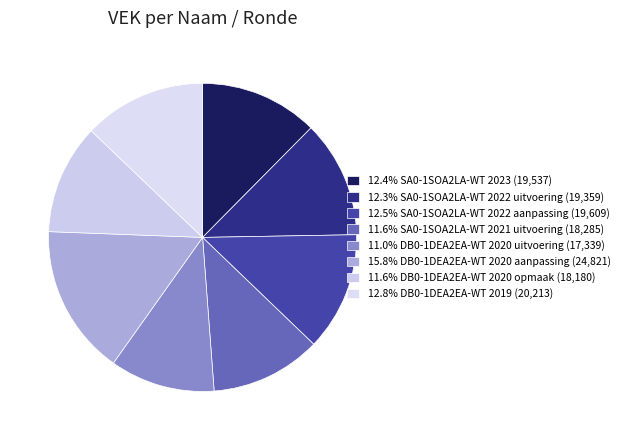

To the nearest percent, what is the average slice percentage?

12%